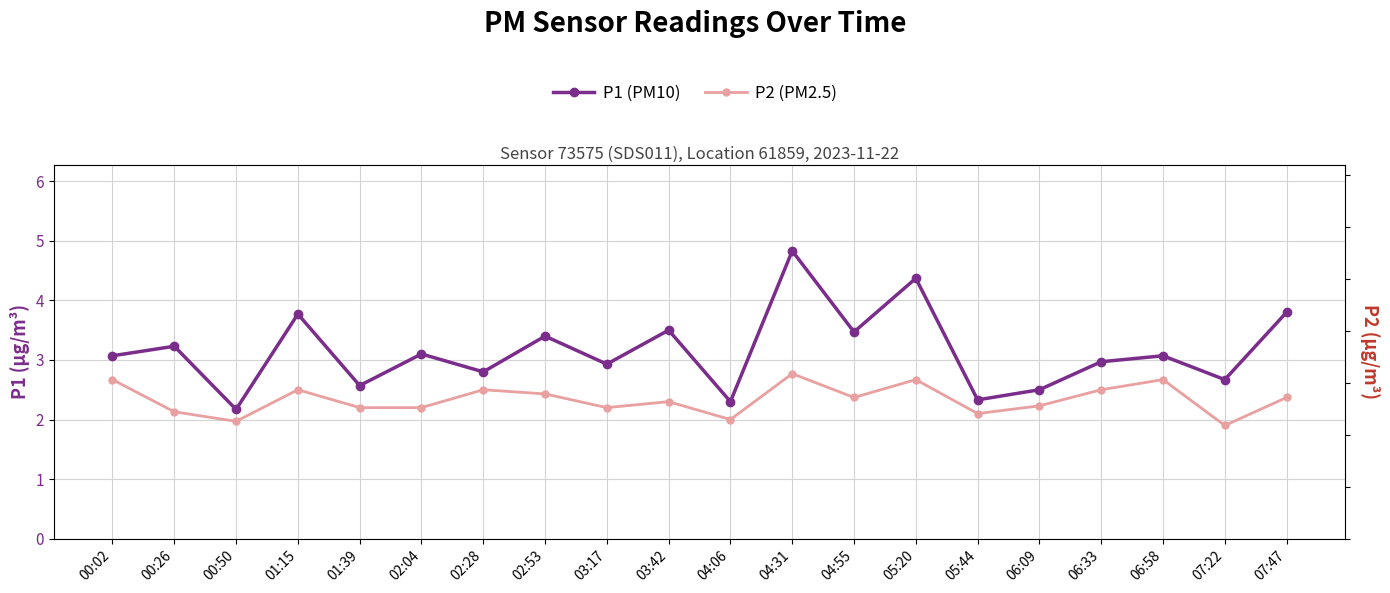

How many lines are shown in the chart?

2